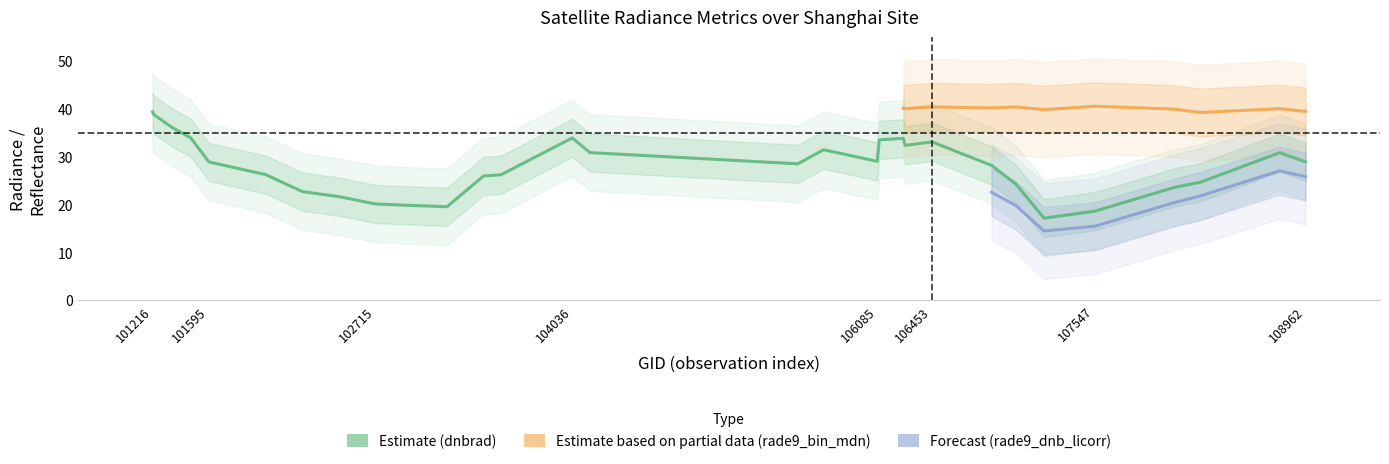

Rank the categories by rade9_bin_mdn value from highest to lowest.

25, 5, 23, 1, 19, 28, 0, 9, 18, 21, 16, 2, 20, 22, 7, 17, 27, 3, 10, 12, 6, 13, 24, 8, 14, 26, 4, 11, 15